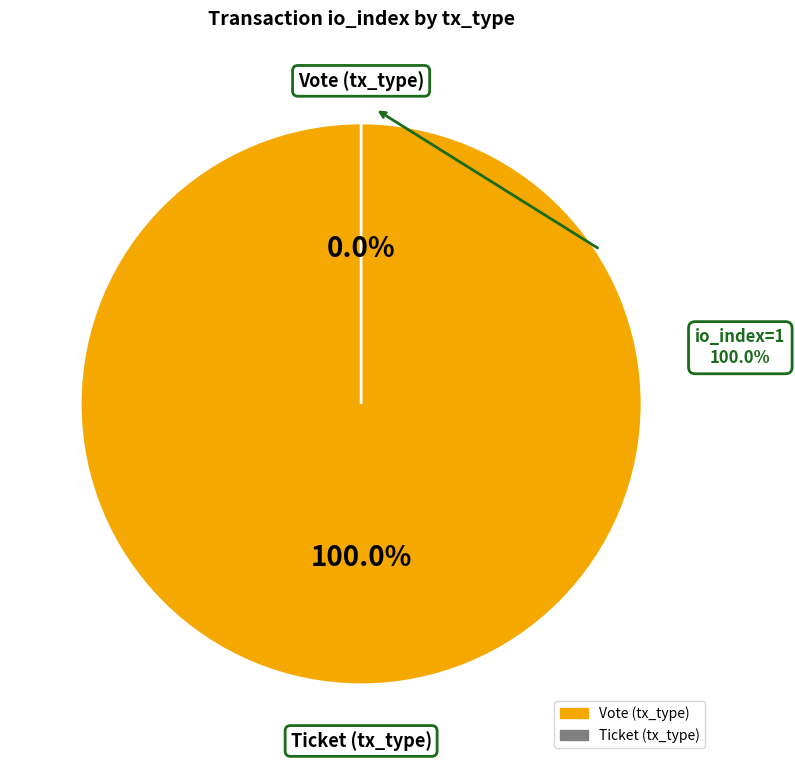

To the nearest percent, what is the difference between the largest and smallest slice percentages?

100%